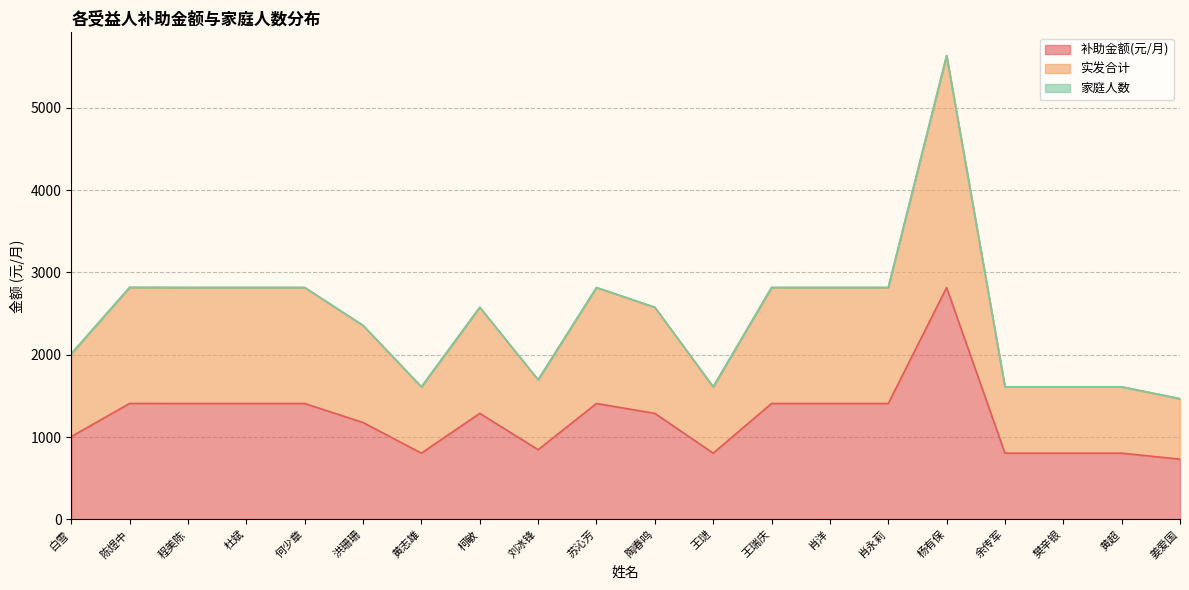

Which series has the largest total across all categories?

实发合计